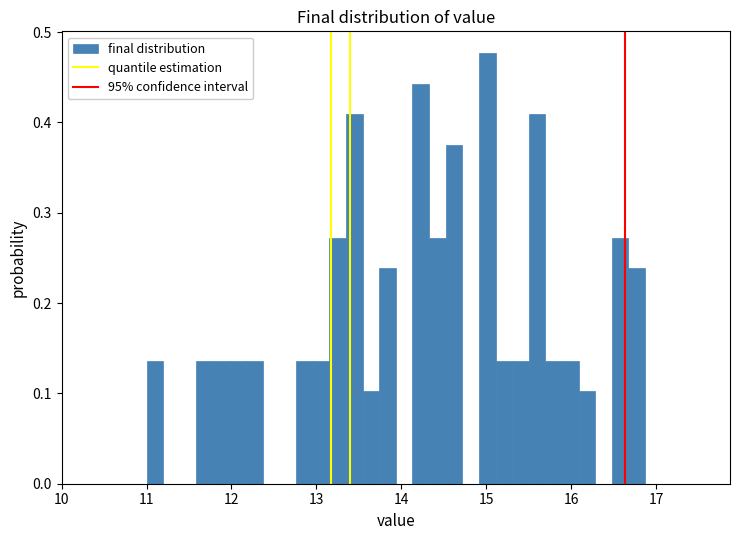

Around what value on the x-axis is the tallest bar? Give the approximate position of its centre, as read against the axis.

15.0